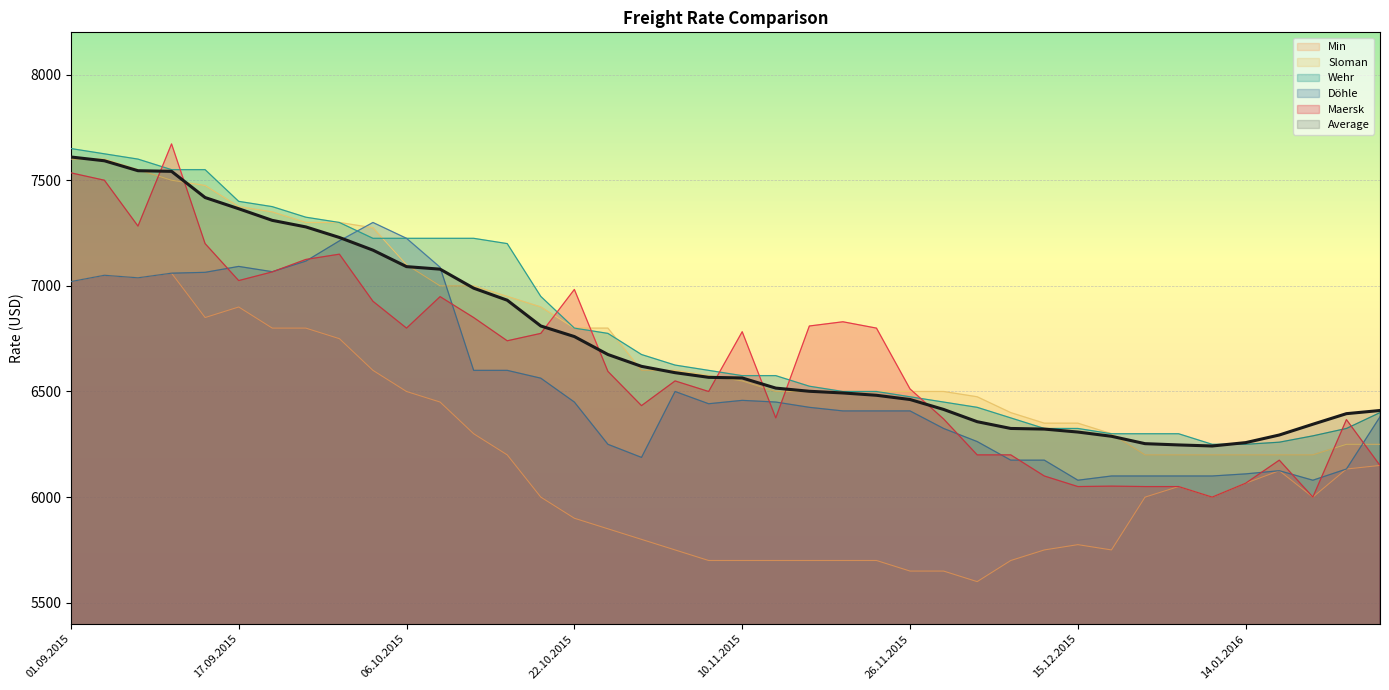

How many lines are shown in the chart?

6